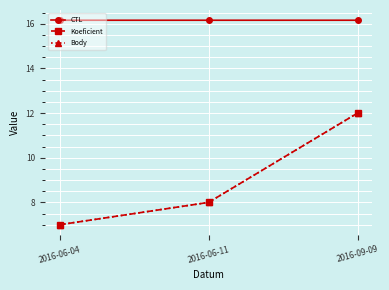

What position from the left is 2016-09-09?

3